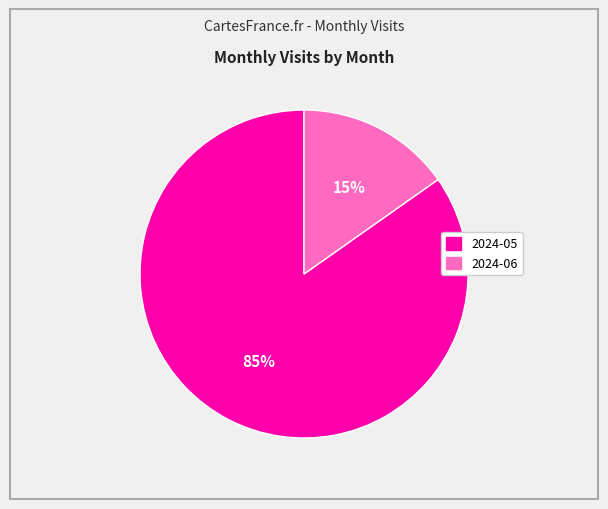

To the nearest percent, what is the difference between the largest and smallest slice percentages?

70%